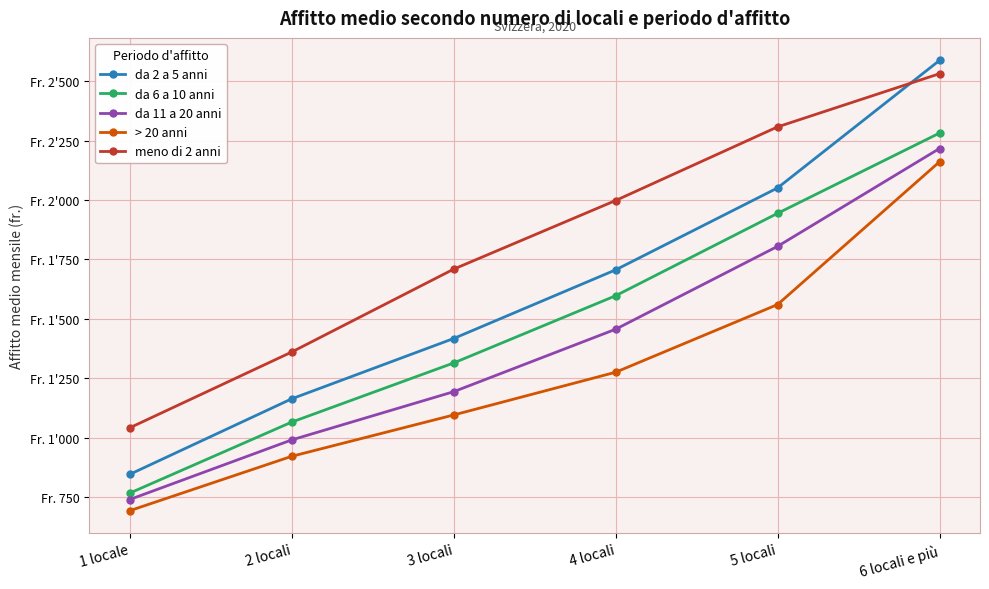

Is this an area chart (filled region under the line)?

No